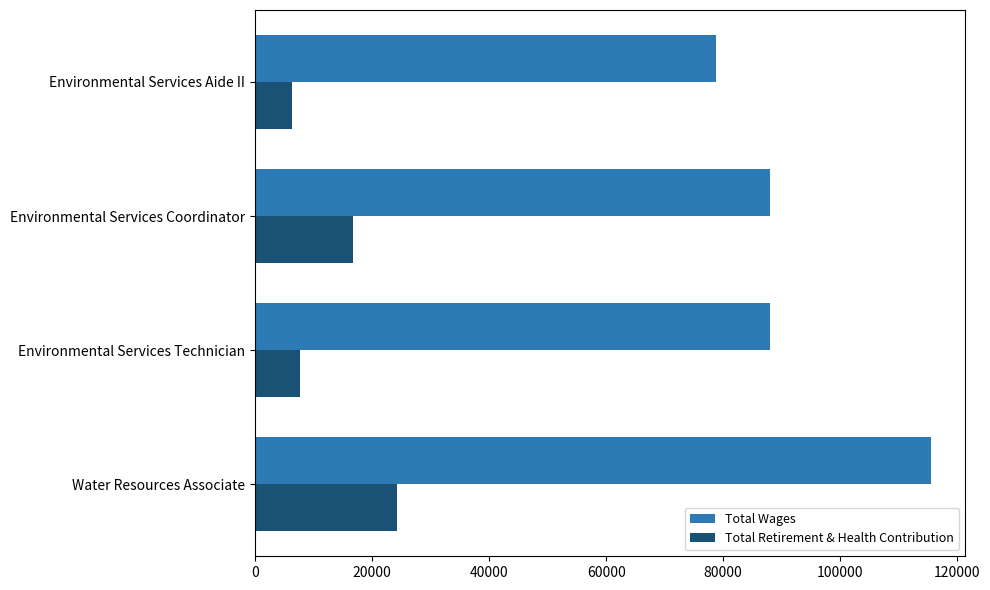

What is the spread (max minus min) of values at Water Resources Associate?

91315